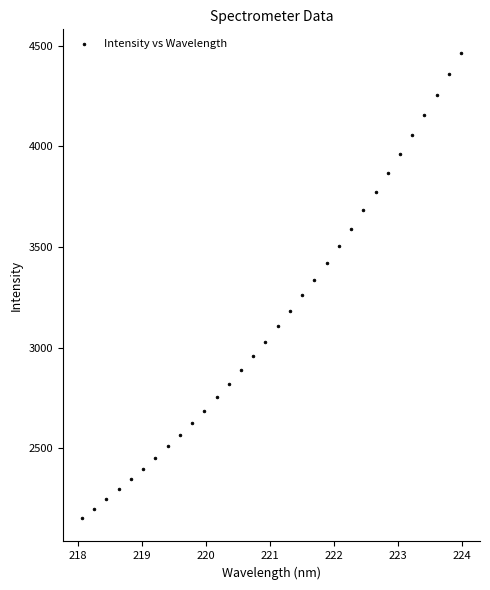

What is the range of Y values (max minus min)?

2313.0